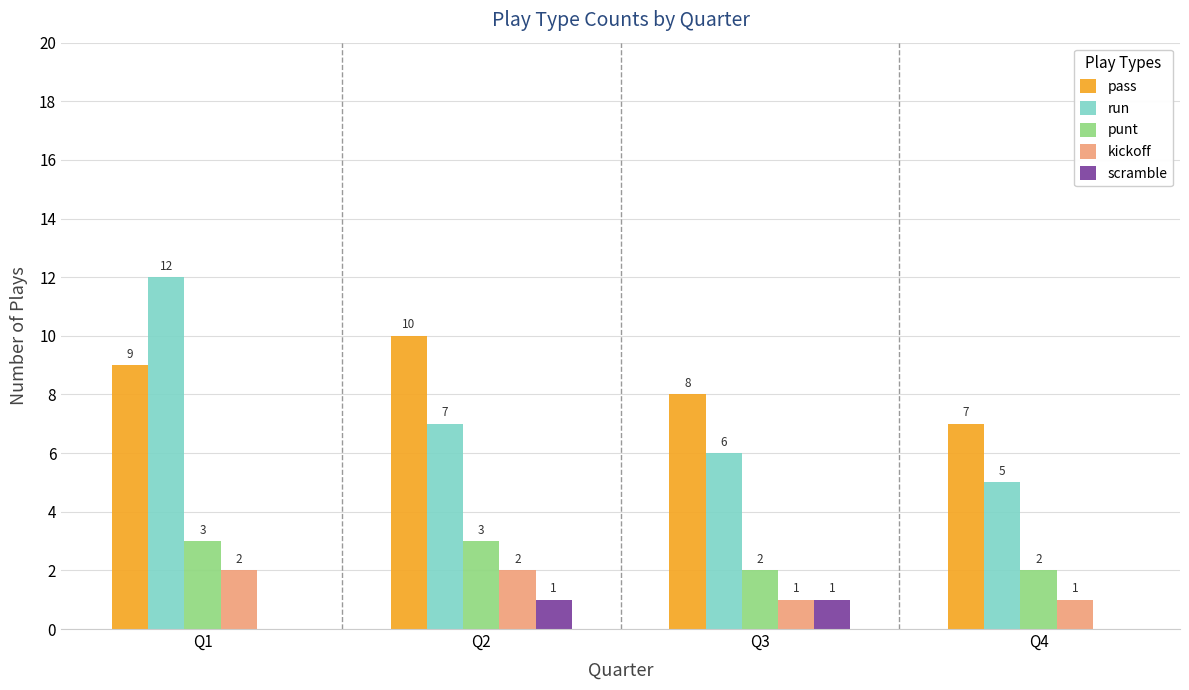

The value of run at Q4 is 3. True or false?

False